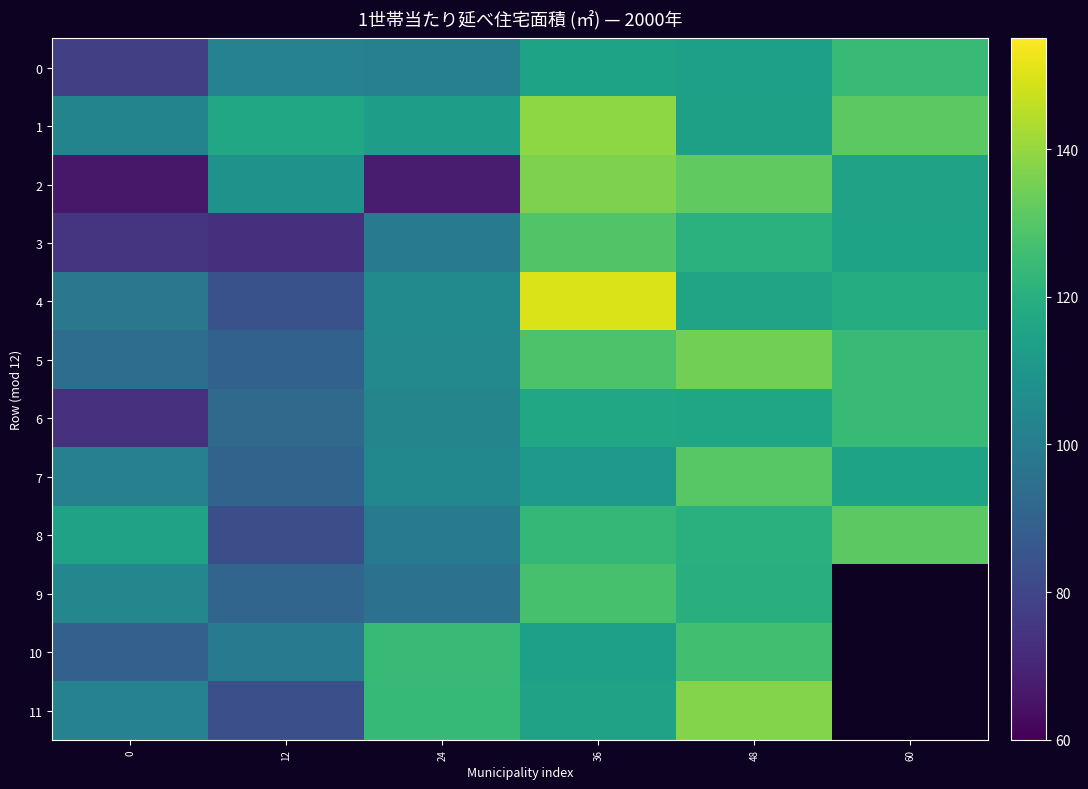

Which label corresponds to the largest value in the chart?

36